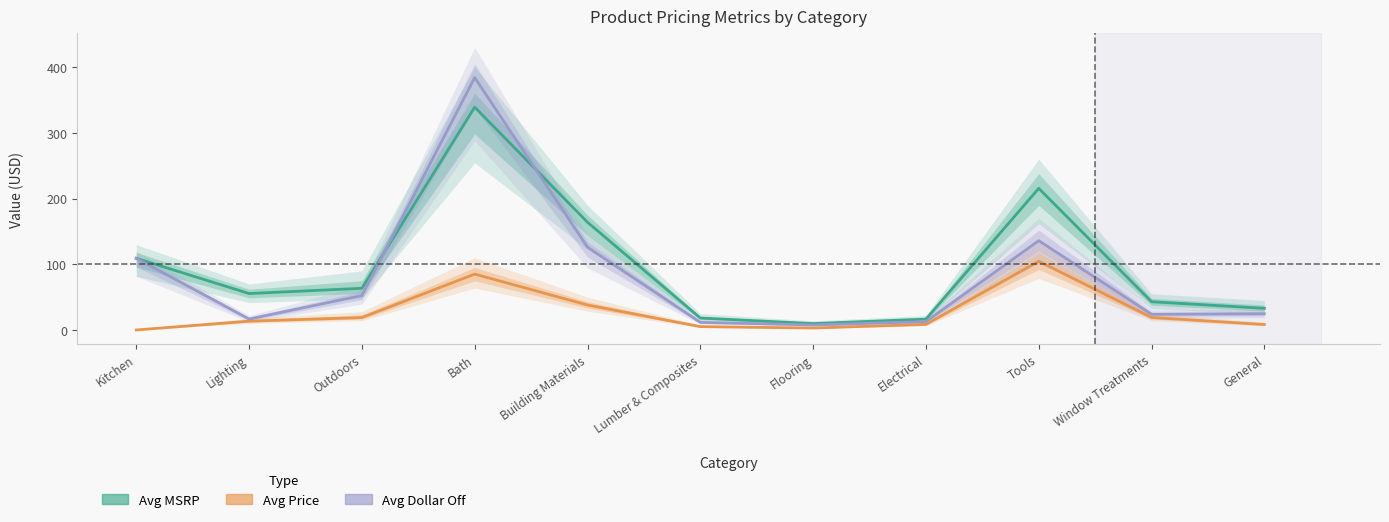

True or false: Avg Price and Avg Dollar Off intersect in this chart.

False